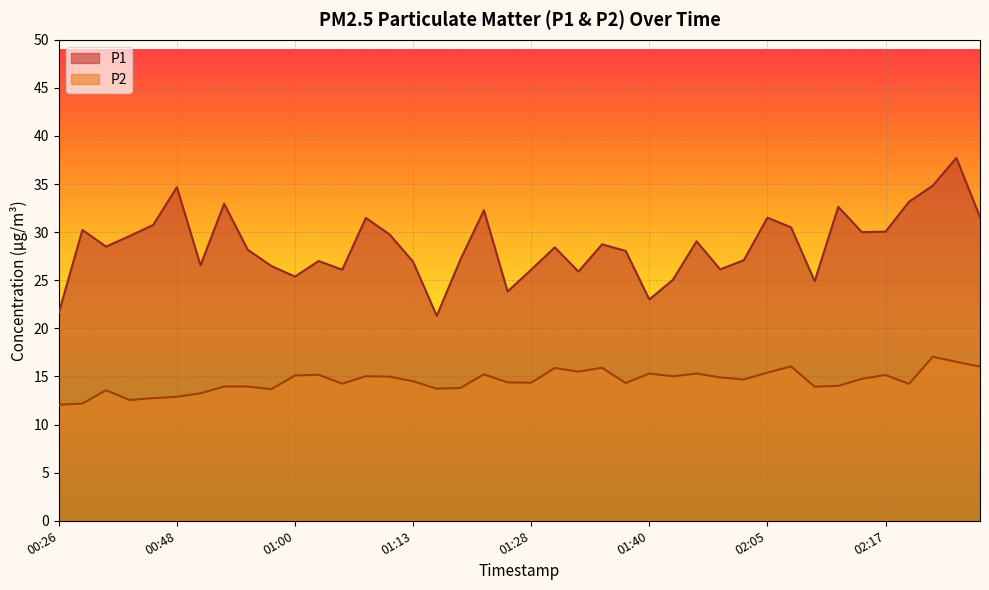

True or false: P2 and P1 cross at least once.

False